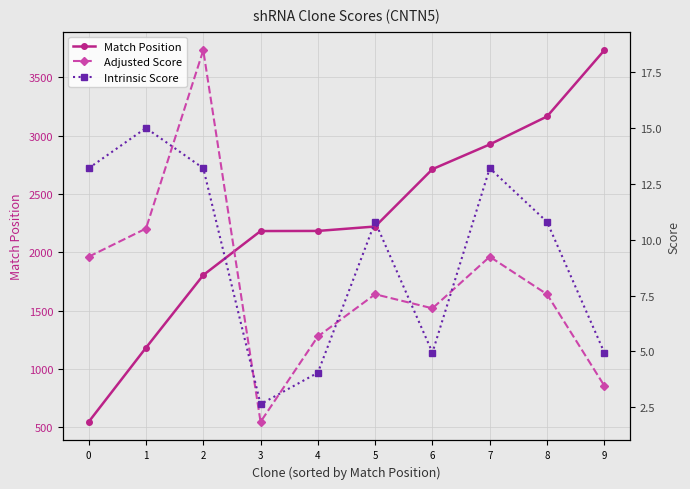

Rank the series by their maximum value, from highest to lowest.

Match Position, Adjusted Score, Intrinsic Score